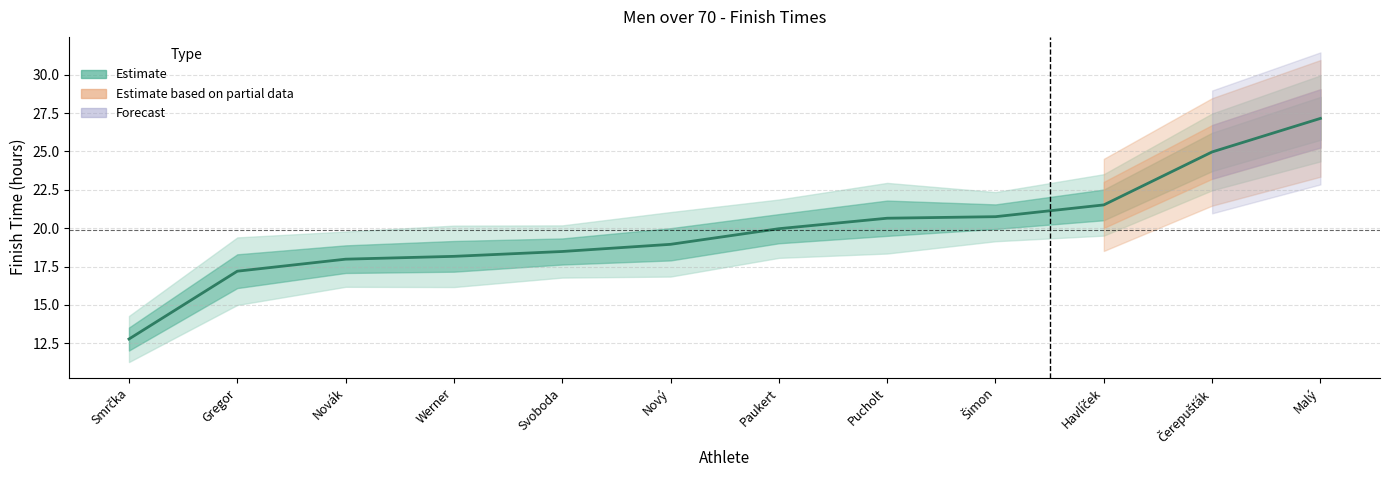

At which label is the value closest to 19?

Nový